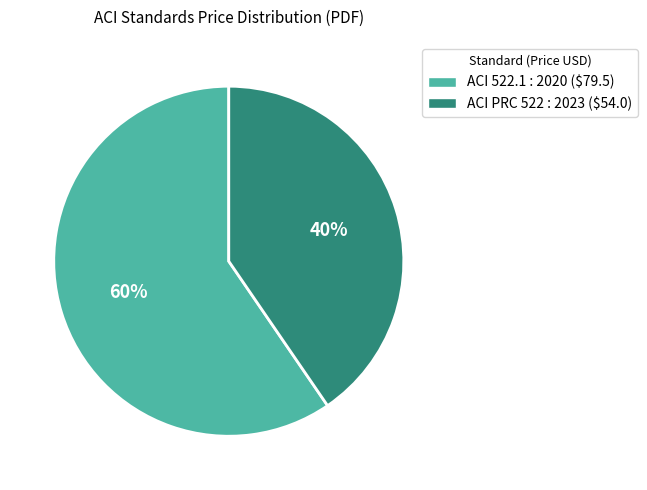

Do ACI 522.1 : 2020 and ACI PRC 522 : 2023 together represent more than half of the pie?

Yes